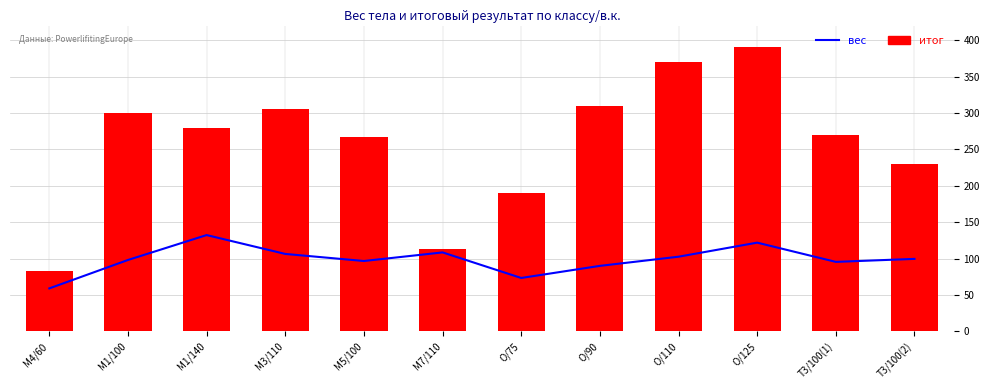

True or false: вес has a value of 165.0 at T3/100(2).

False